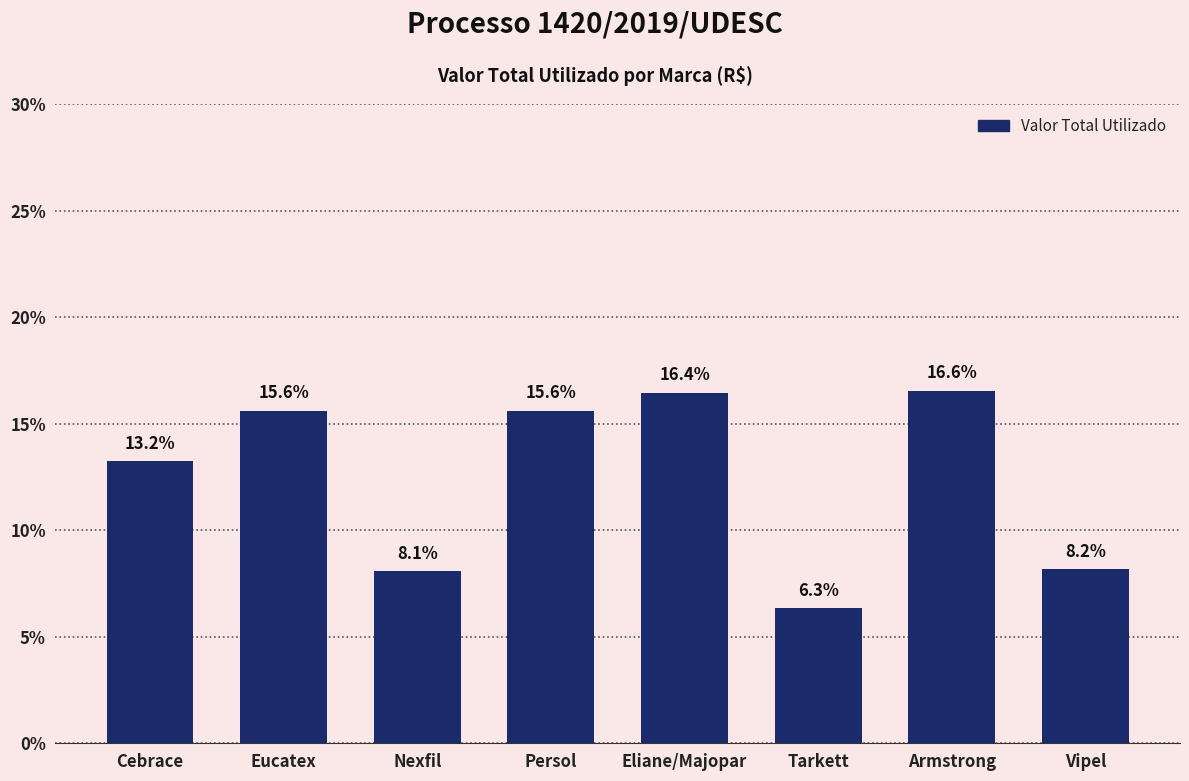

Which category has the lowest value across all series?

Tarkett